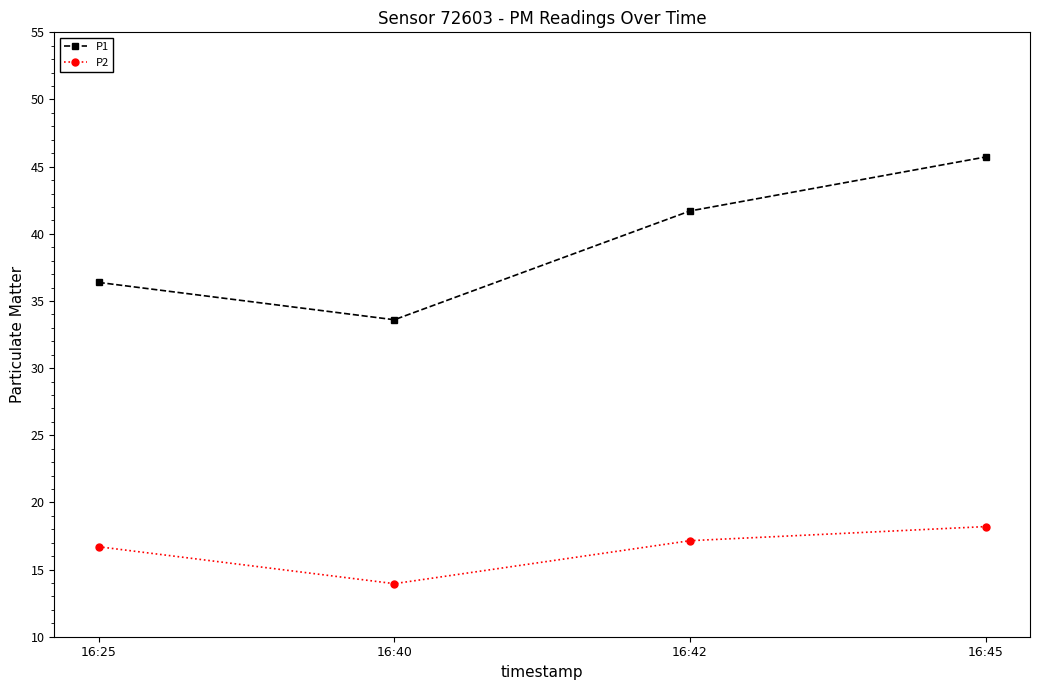

Does the chart have visible grid lines?

No